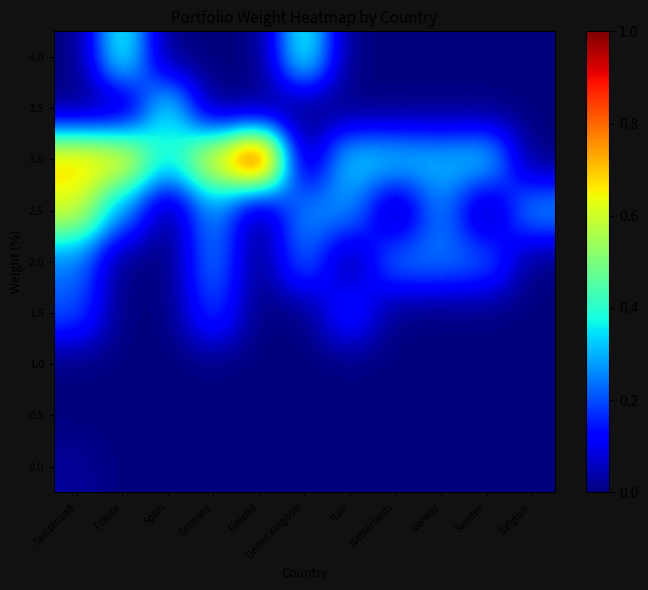

Reading left to right, transcribe all the data shown in this chart.

0.0: Switzerland=0.0	France=0.0	Spain=0.0	Germany=0.0	Finland=0.0	United Kingdom=0.0	Italy=0.0	Netherlands=0.0	Norway=0.0	Sweden=0.0	Belgium=0.0
0.5: Switzerland=0.0	France=0.0	Spain=0.0	Germany=0.0	Finland=0.0	United Kingdom=0.0	Italy=0.0	Netherlands=0.0	Norway=0.0	Sweden=0.0	Belgium=0.0
1.0: Switzerland=0.0	France=0.0	Spain=0.0	Germany=0.0	Finland=0.0	United Kingdom=0.0	Italy=0.0	Netherlands=0.0	Norway=0.0	Sweden=0.0	Belgium=0.0
1.5: Switzerland=0.2	France=0.0	Spain=0.0	Germany=0.2	Finland=0.0	United Kingdom=0.0	Italy=0.2	Netherlands=0.0	Norway=0.0	Sweden=0.0	Belgium=0.0
2.0: Switzerland=0.2	France=0.0	Spain=0.0	Germany=0.3	Finland=0.0	United Kingdom=0.2	Italy=0.0	Netherlands=0.3	Norway=0.2	Sweden=0.2	Belgium=0.0
2.5: Switzerland=0.6	France=0.3	Spain=0.0	Germany=0.3	Finland=0.0	United Kingdom=0.3	Italy=0.3	Netherlands=0.0	Norway=0.3	Sweden=0.0	Belgium=0.3
3.0: Switzerland=0.7	France=0.7	Spain=0.4	Germany=0.7	Finland=1.0	United Kingdom=0.0	Italy=0.3	Netherlands=0.3	Norway=0.3	Sweden=0.3	Belgium=0.0
3.5: Switzerland=0.0	France=0.0	Spain=0.4	Germany=0.0	Finland=0.0	United Kingdom=0.0	Italy=0.0	Netherlands=0.0	Norway=0.0	Sweden=0.0	Belgium=0.0
4.0: Switzerland=0.0	France=0.4	Spain=0.0	Germany=0.0	Finland=0.0	United Kingdom=0.4	Italy=0.0	Netherlands=0.0	Norway=0.0	Sweden=0.0	Belgium=0.0